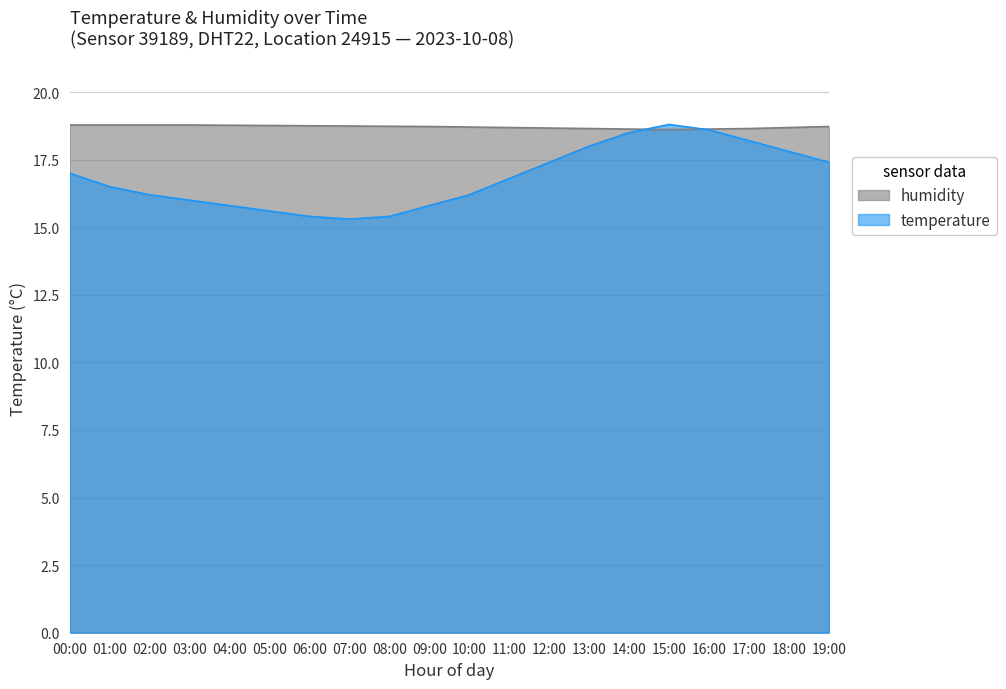

Where do temperature and humidity first cross each other?

14:00 and 15:00